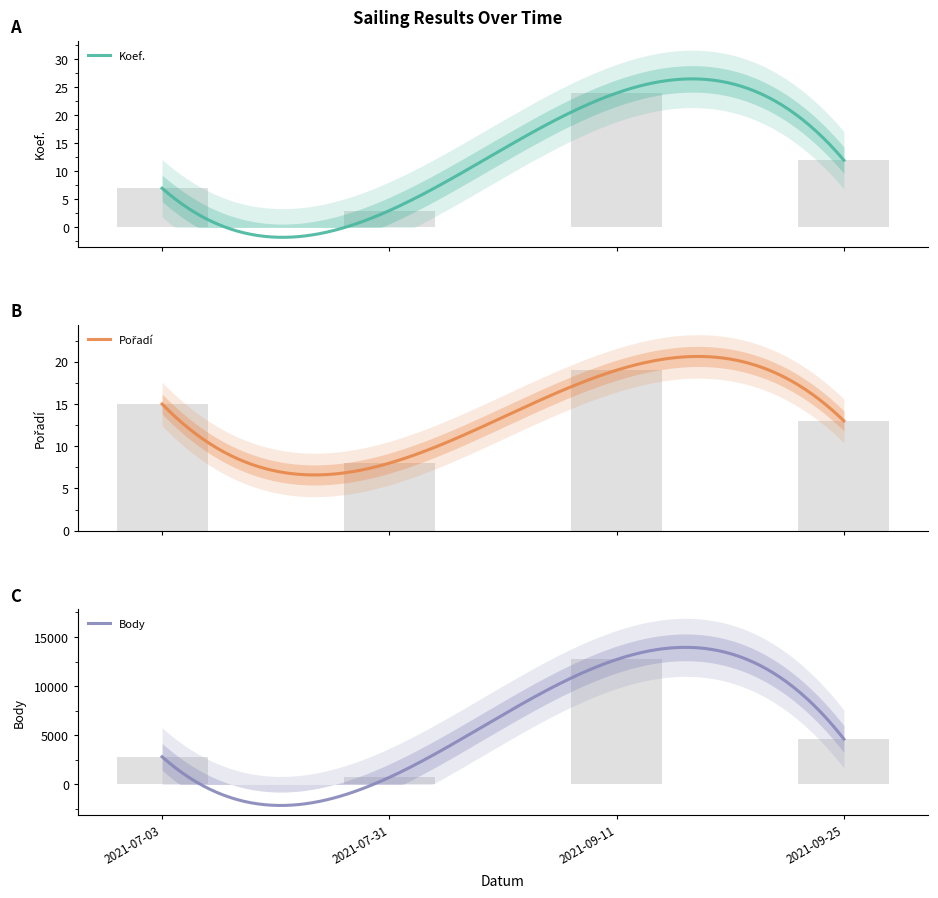

Reading left to right, extract all data points from this chart.

Koef.: 7	3	24	12
Pořadí: 15	8	19	13
Body: 2814	718	12716	4620